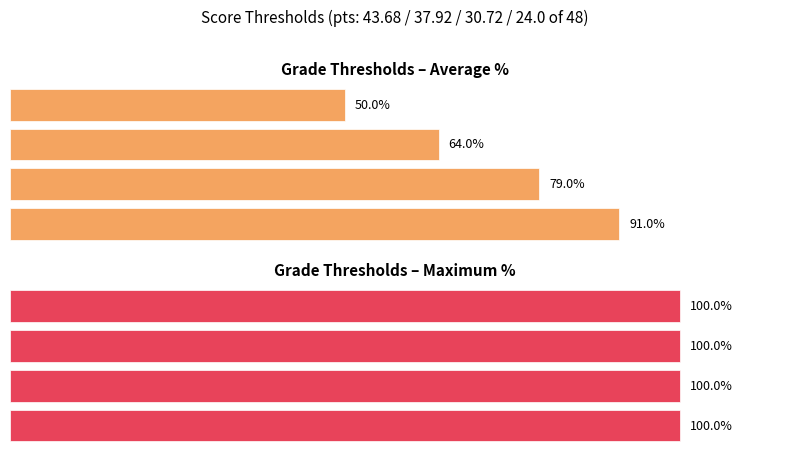

How many categories are shown in the chart?

4